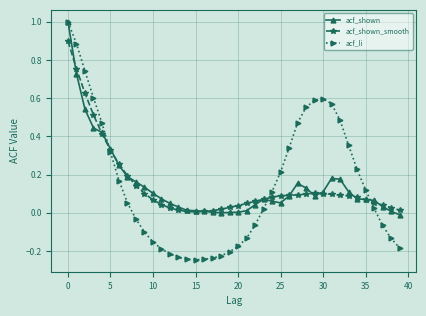

Which series has the widest spread of values?

acf_li